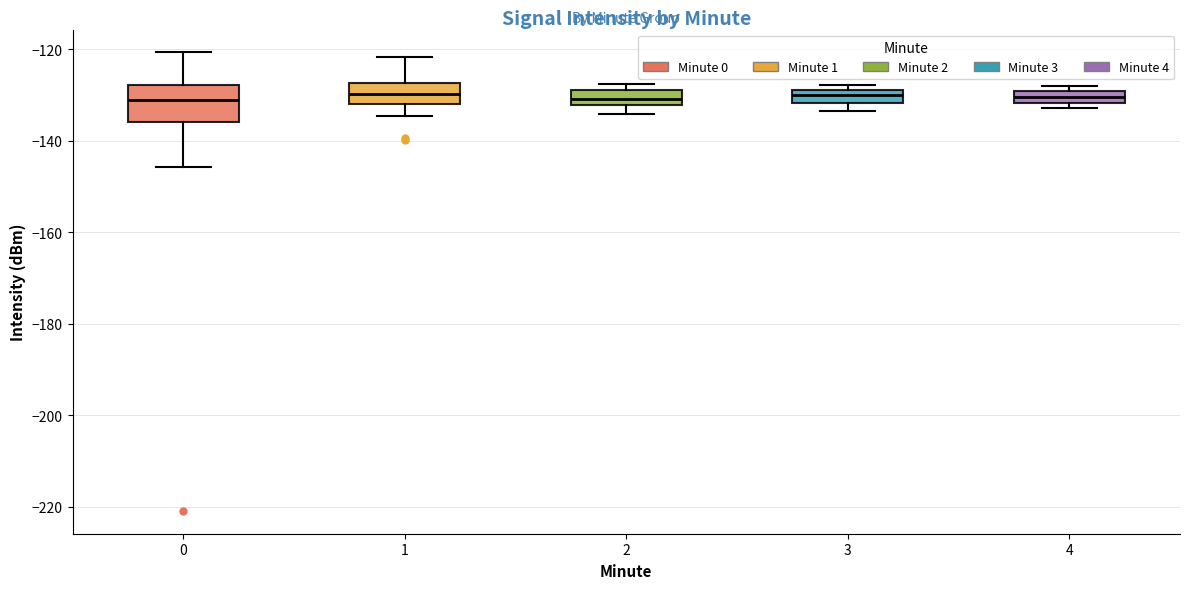

Which box is the tallest, from its lower edge to its upper edge?

0